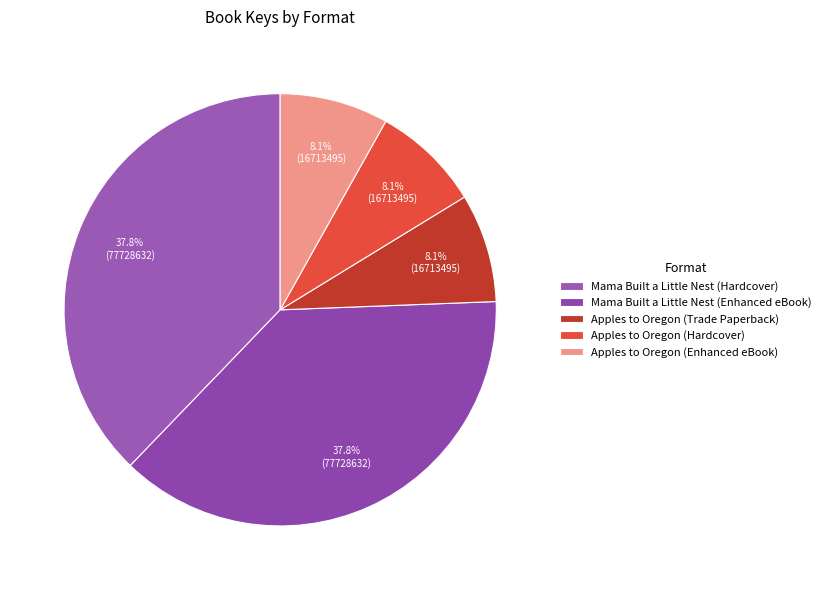

Which category has the biggest portion of the pie?

Mama Built a Little Nest (Hardcover)